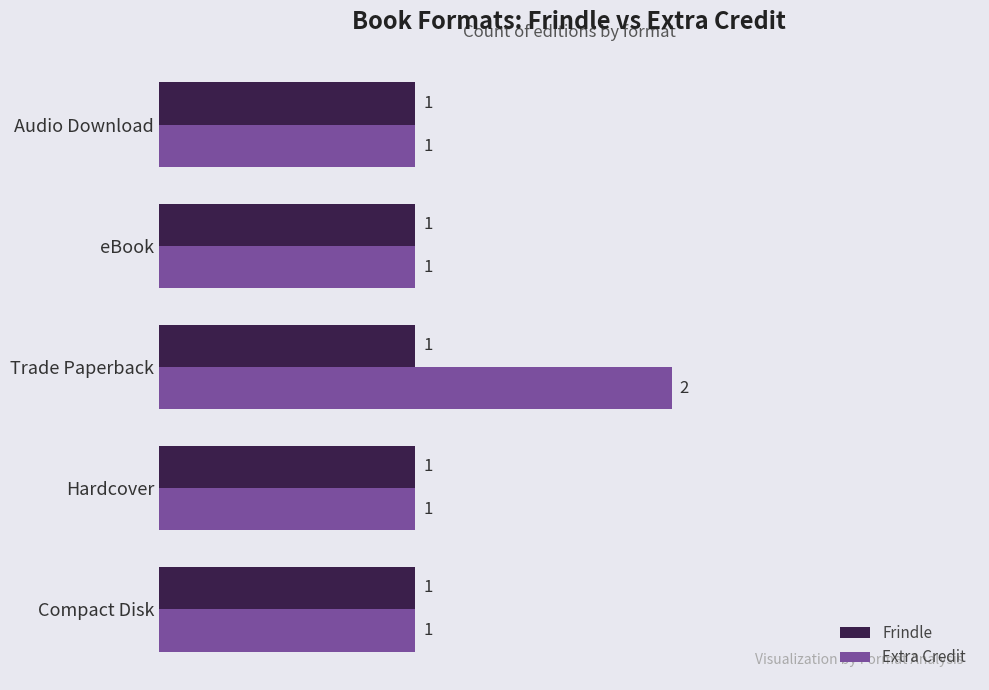

At which category does the chart reach its peak across all series?

Trade Paperback